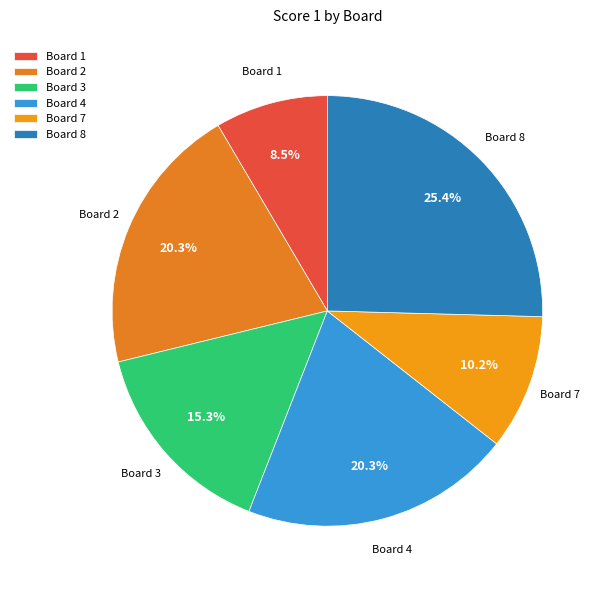

Does Board 2 represent more than half of the total?

No